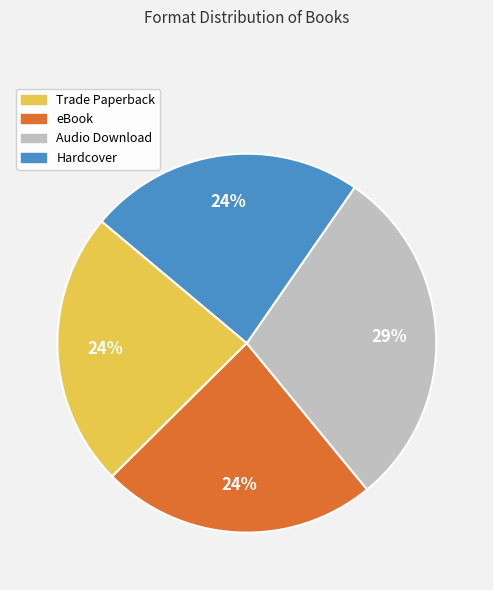

Which slice is the largest?

Audio Download